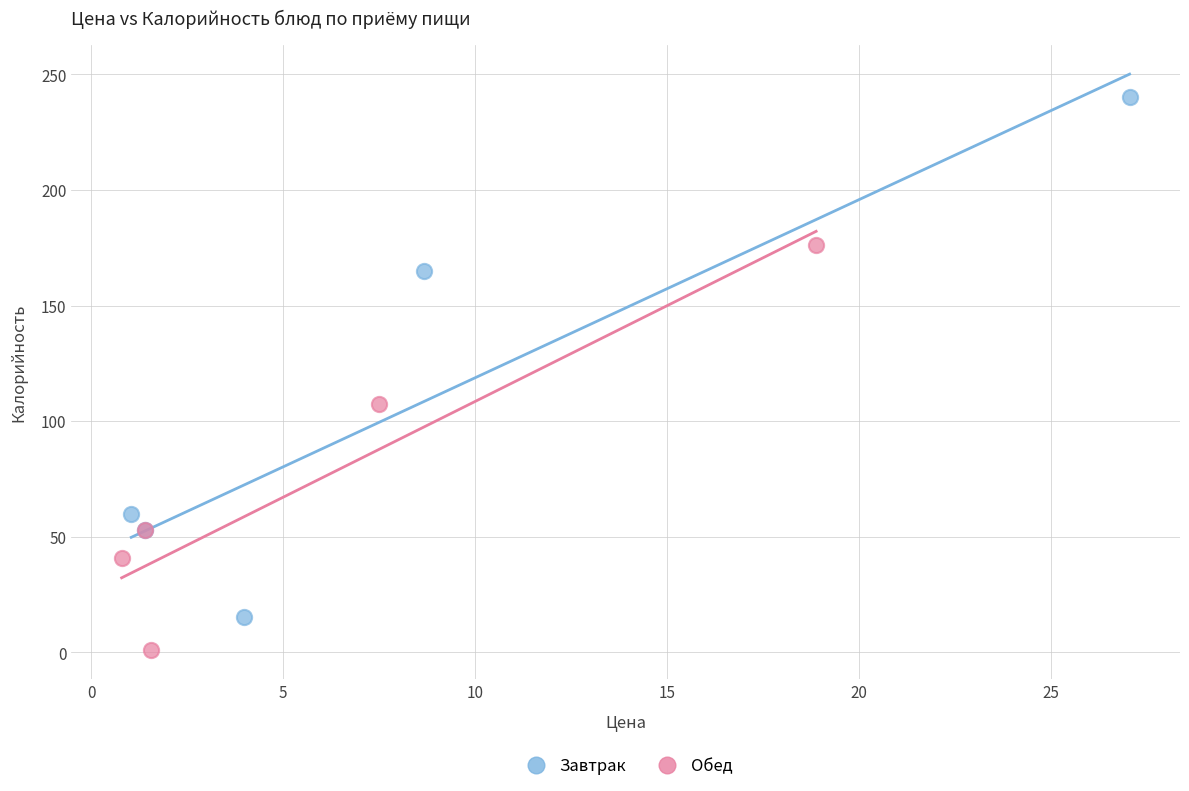

Which series reaches the minimum Y coordinate?

Обед